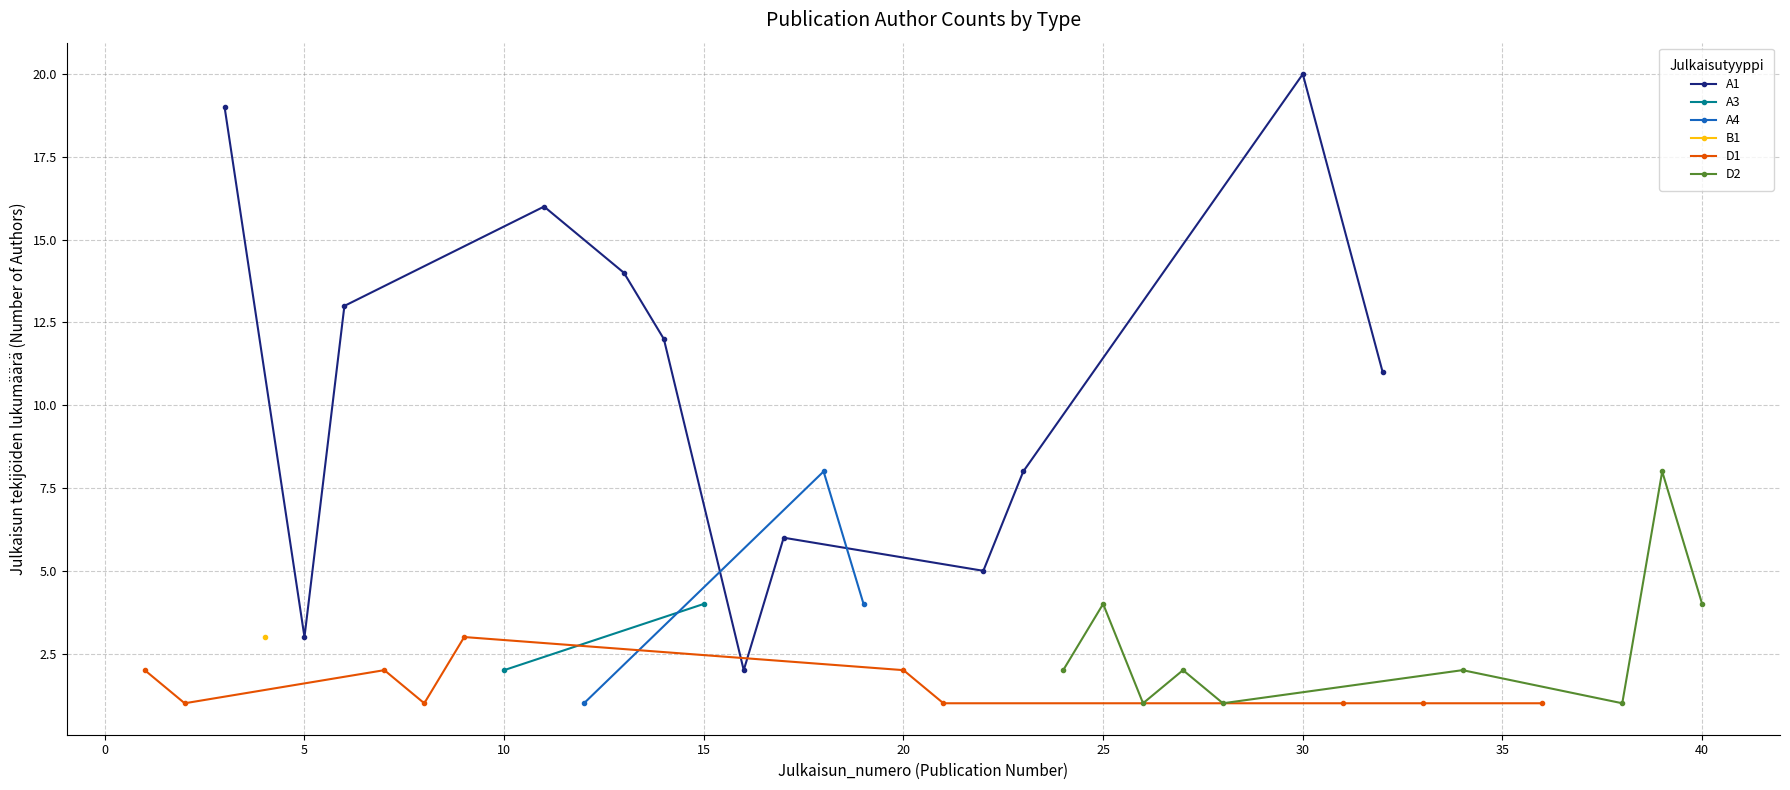

Where is the first local minimum for A1?

5